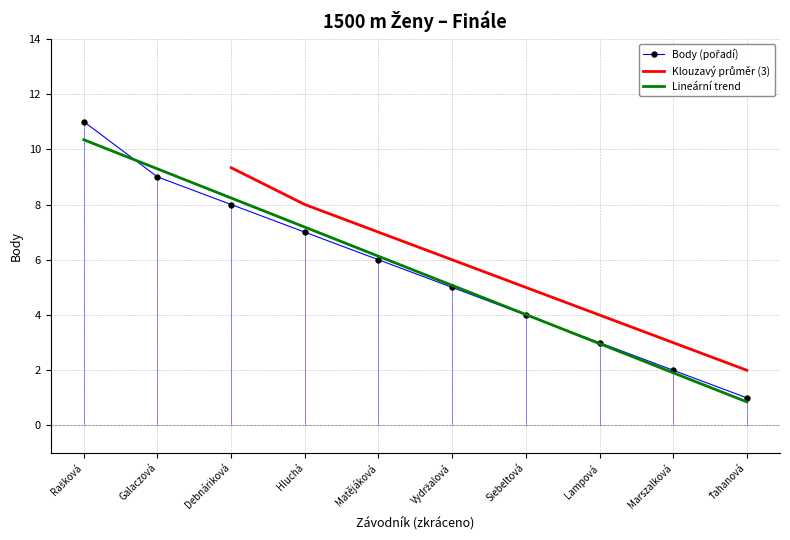

The Lineární trend series shows 3.0 at Lampová. True or false?

True